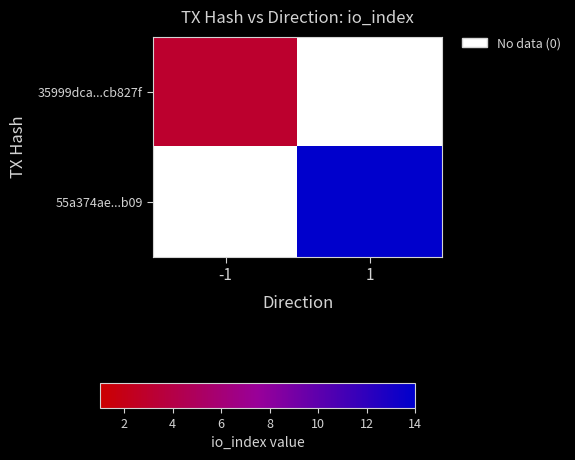

Which category has the highest value across all series?

1